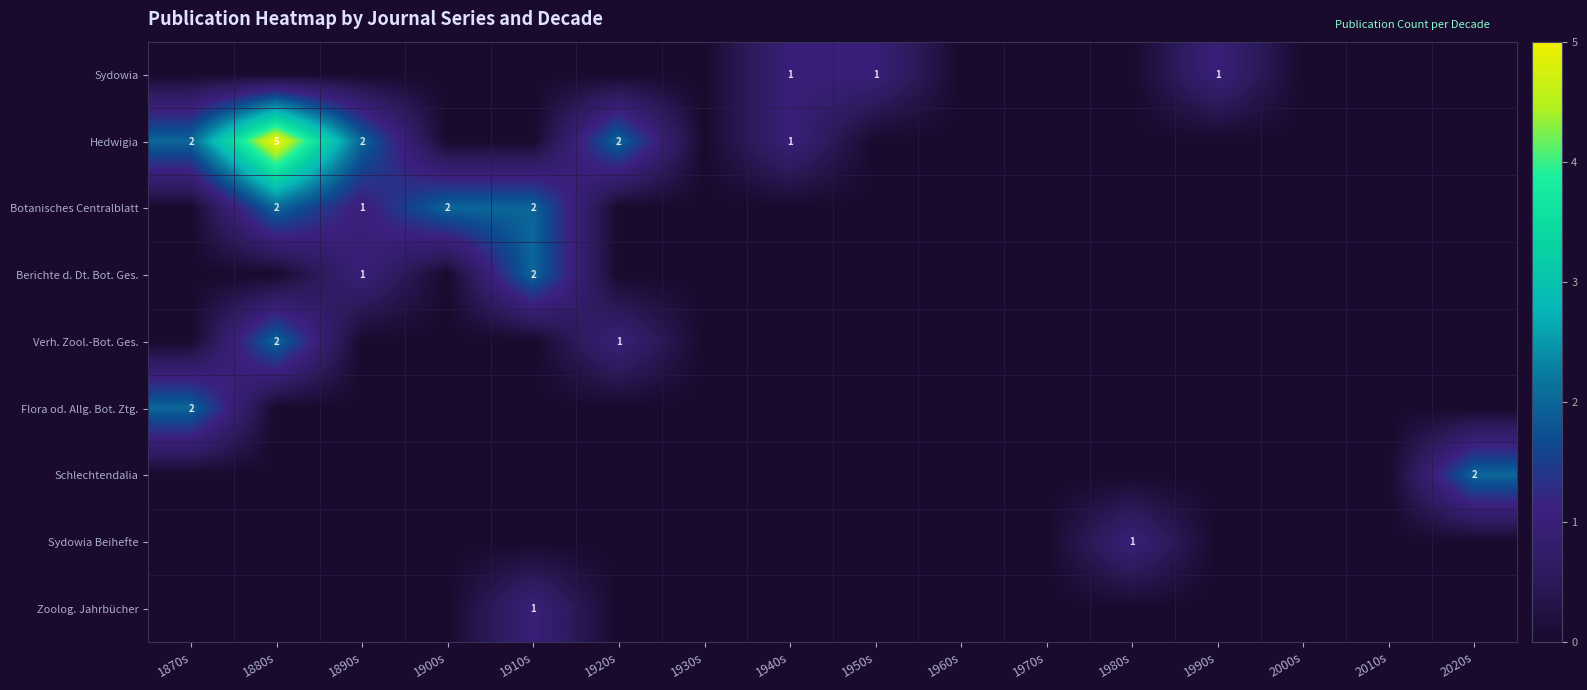

At how many categories does at least one series exceed 0?

11